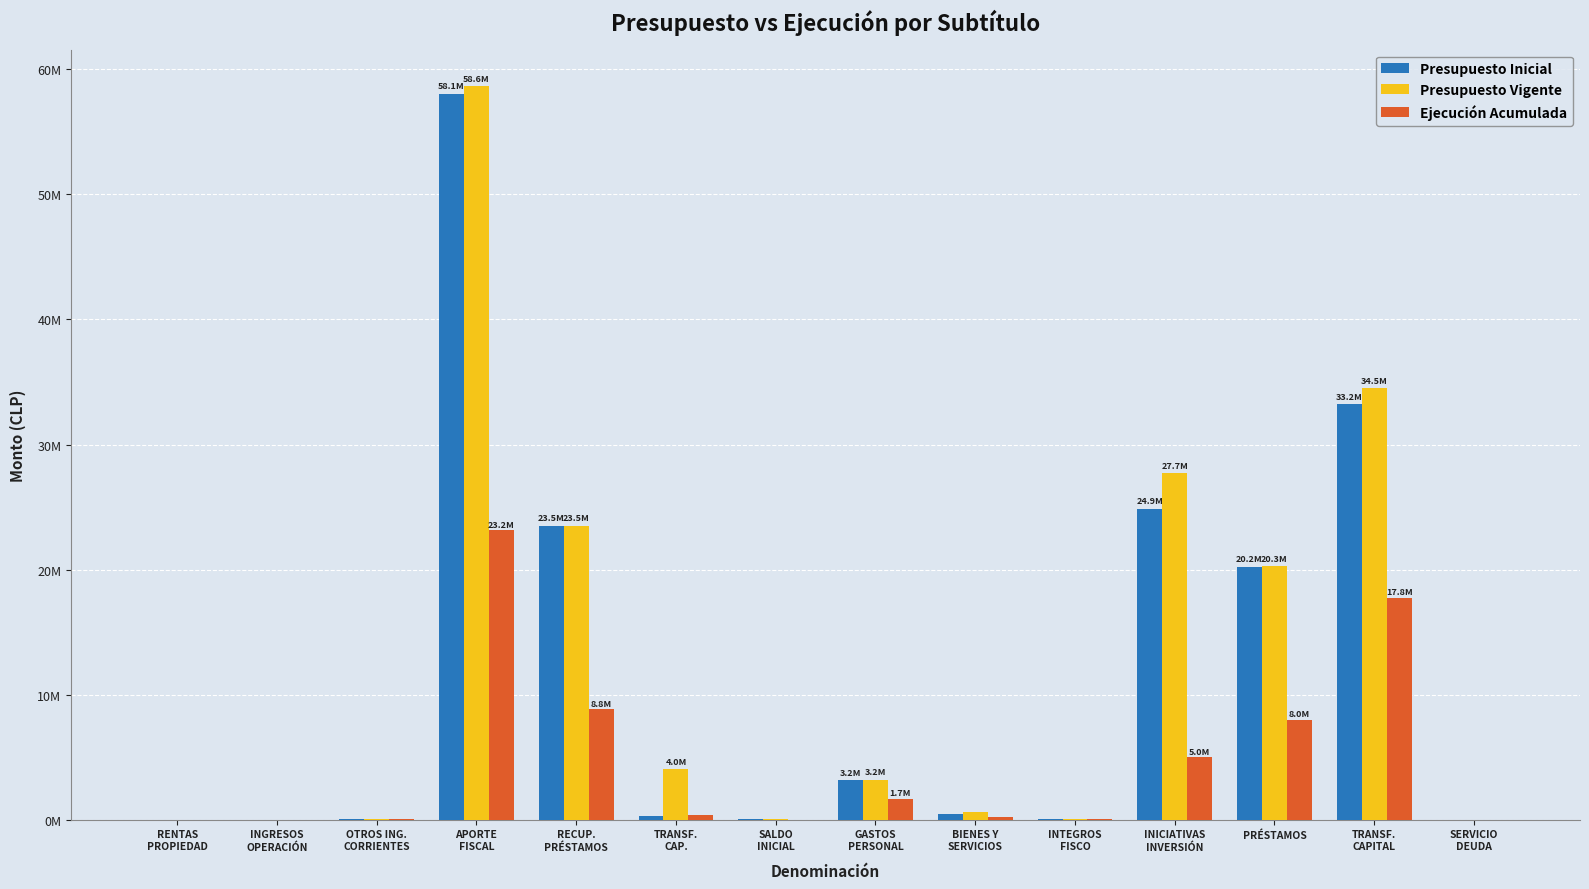

What is the difference between the Presupuesto Inicial values at OTROS ING.
CORRIENTES and INGRESOS
OPERACIÓN?

85890